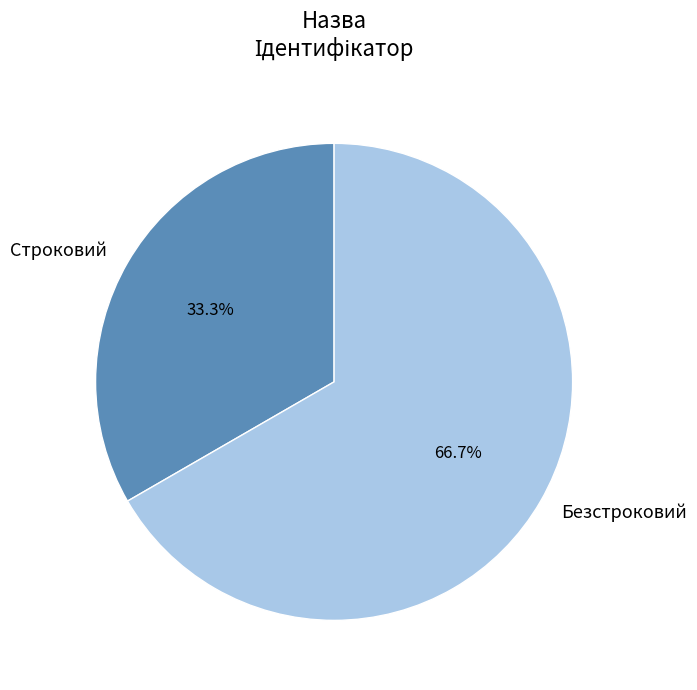

To the nearest percent, what is the average slice percentage?

50%